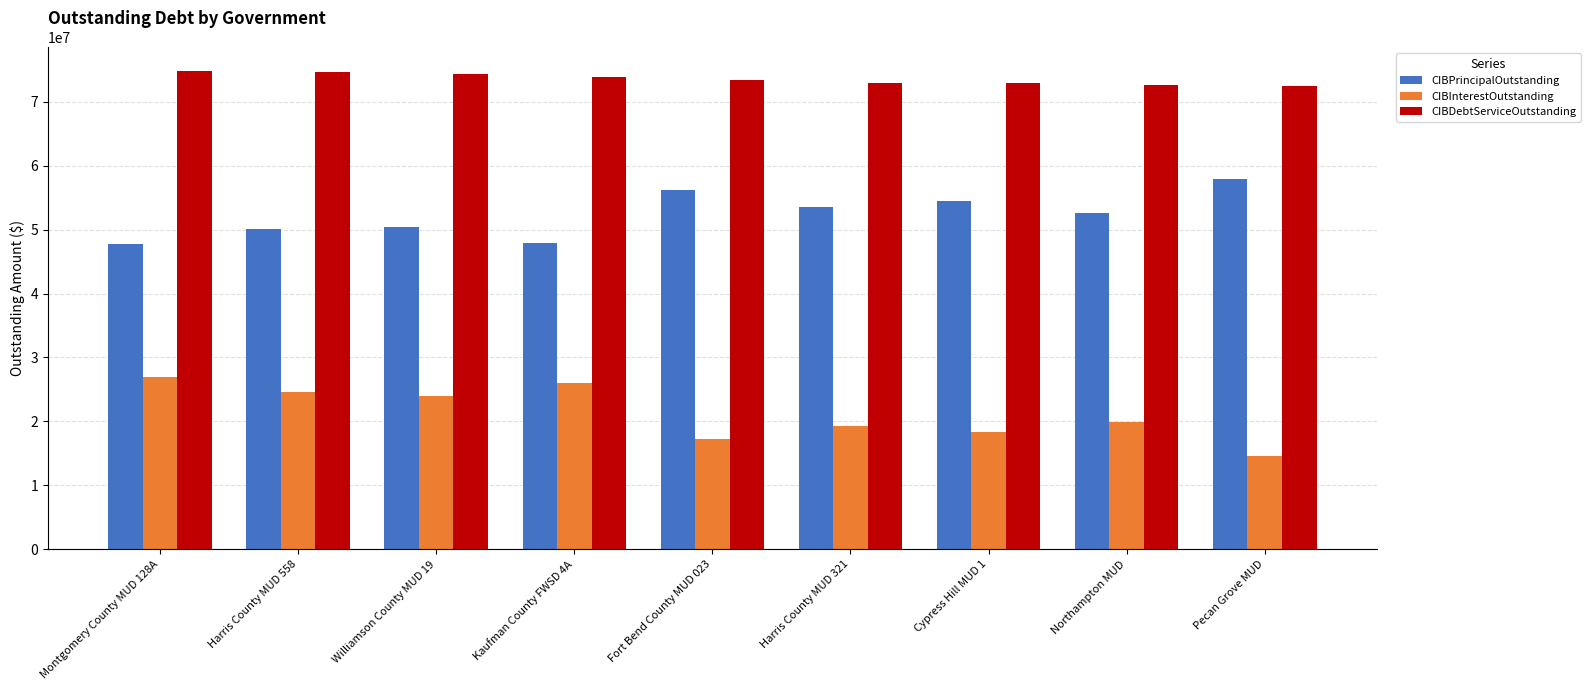

What is the difference between the maximum and second lowest values in the CIBDebtServiceOutstanding series?

2090949.5